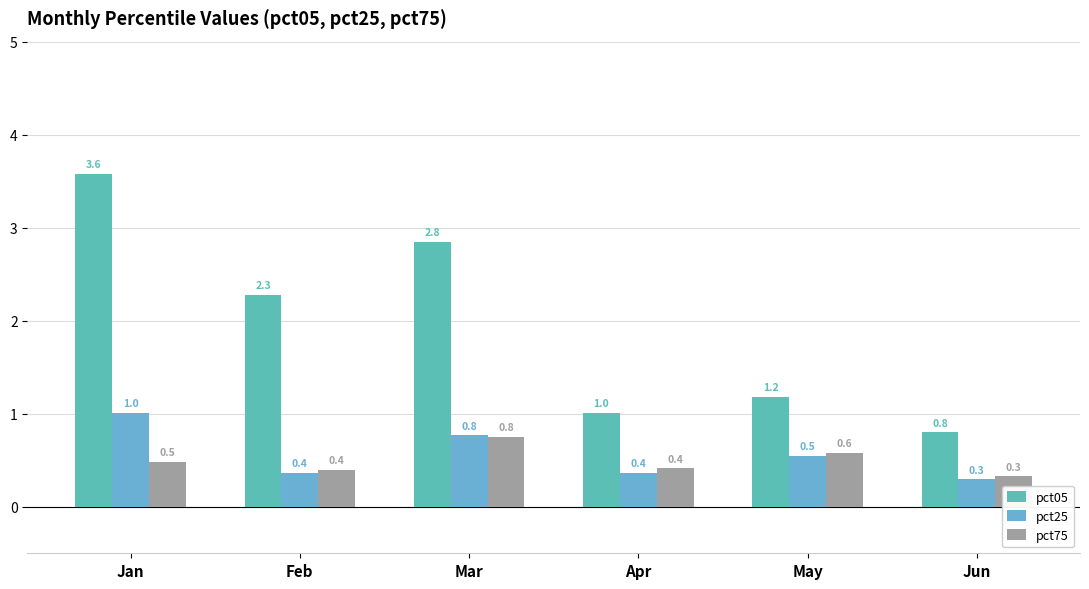

Is the value of pct25 at Jun greater than the value of pct05 at May?

No